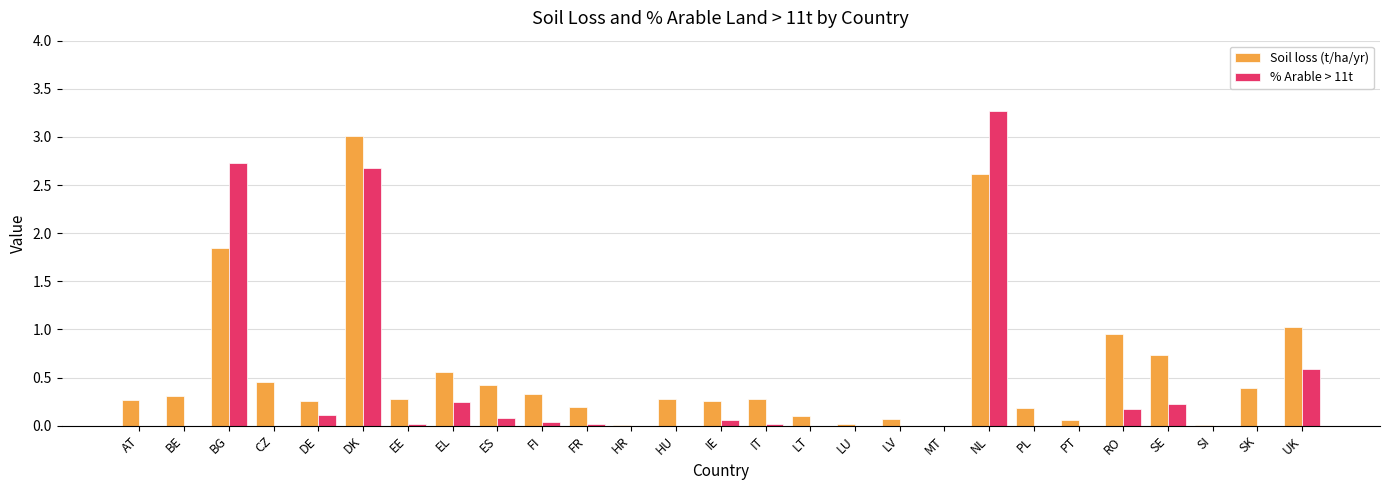

What is the sum of the % Arable > 11t values at UK and SE?

0.8